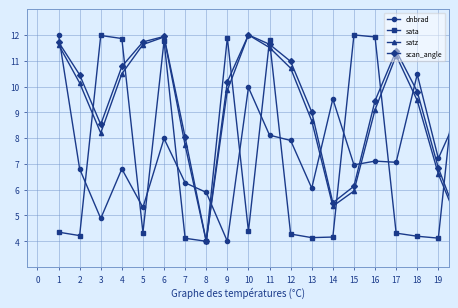

True or false: satz and dnbrad intersect in this chart.

True